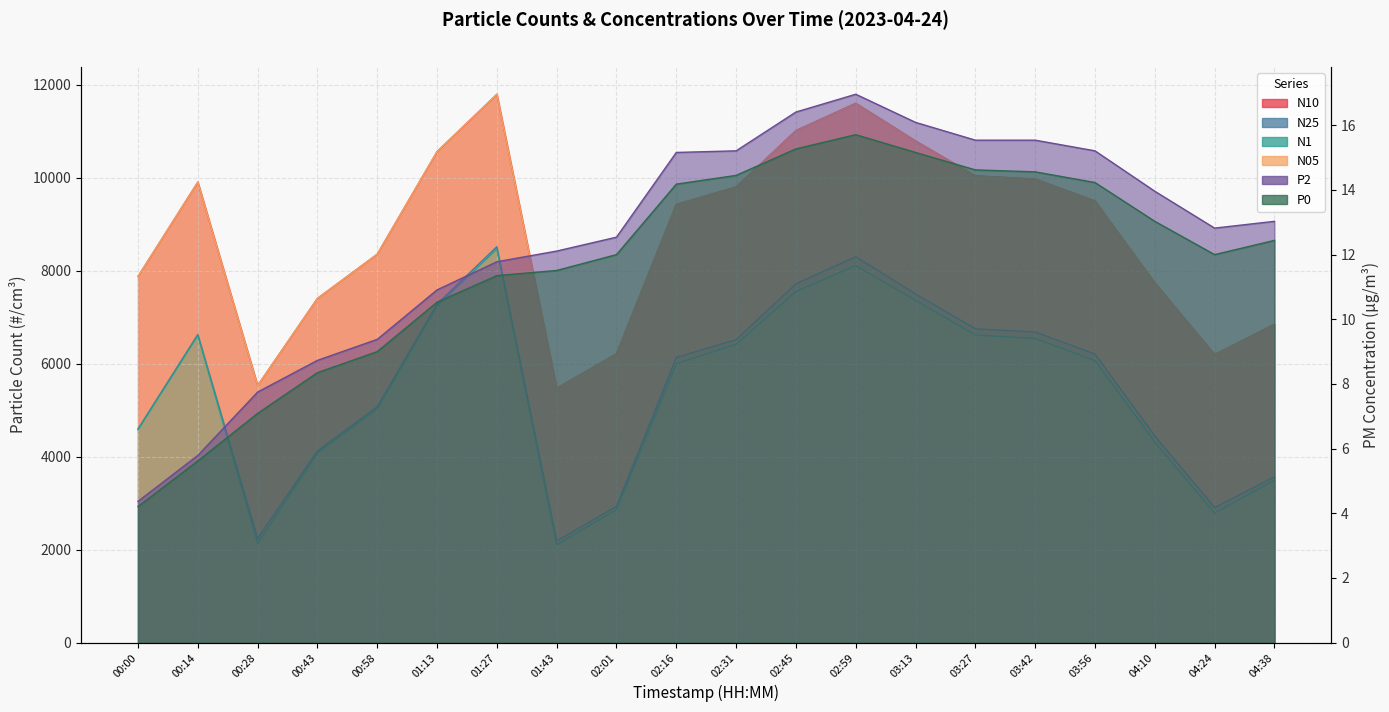

What is the sum of the N1 values at 04:24 and 00:28?

4924.7